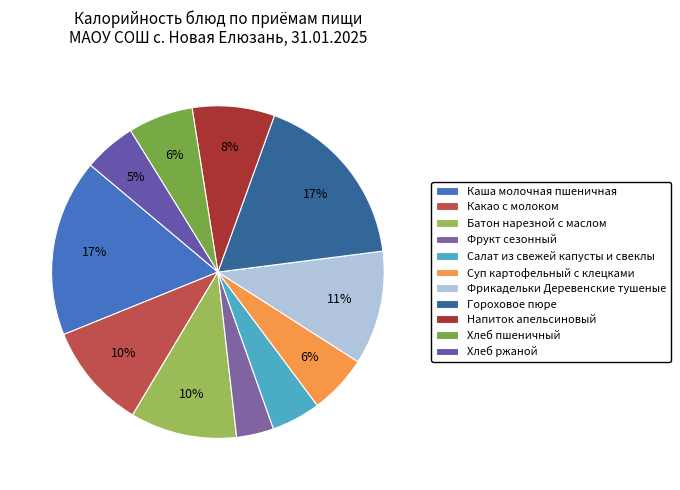

Which slice is the smallest?

Фрукт сезонный